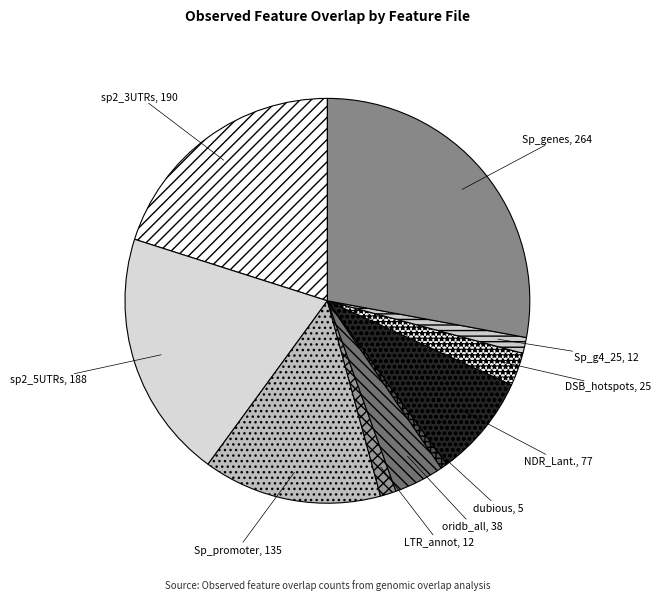

True or false: Sp_promoter accounts for 21% of the total.

False